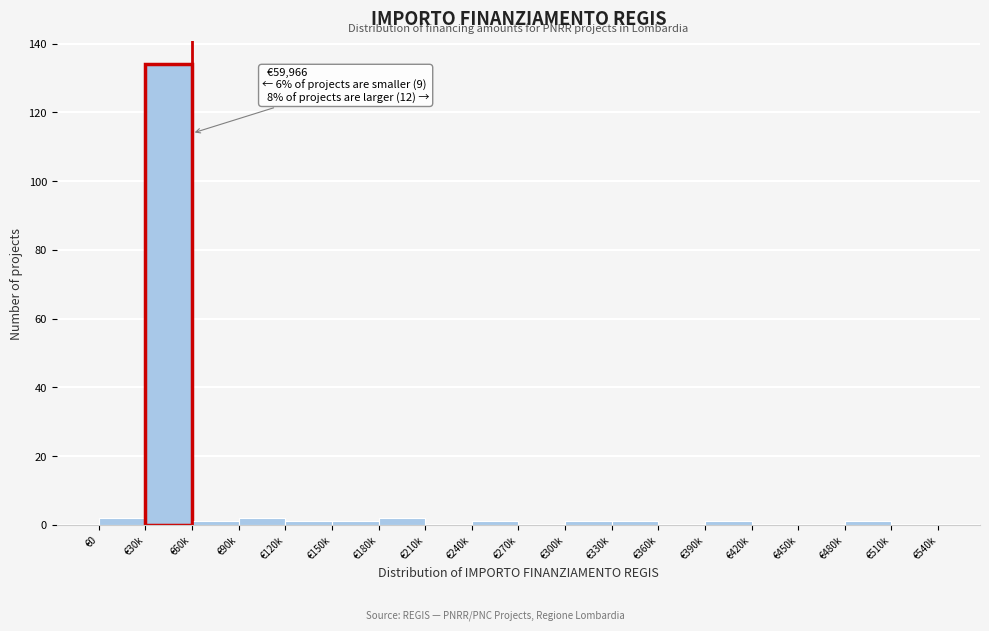

Reading left to right, list all the values displayed in this chart.

€0=2	€30k=134	€60k=1	€90k=2	€120k=1	€150k=1	€180k=2	€210k=0	€240k=1	€270k=0	€300k=1	€330k=1	€360k=0	€390k=1	€420k=0	€450k=0	€480k=1	€510k=0